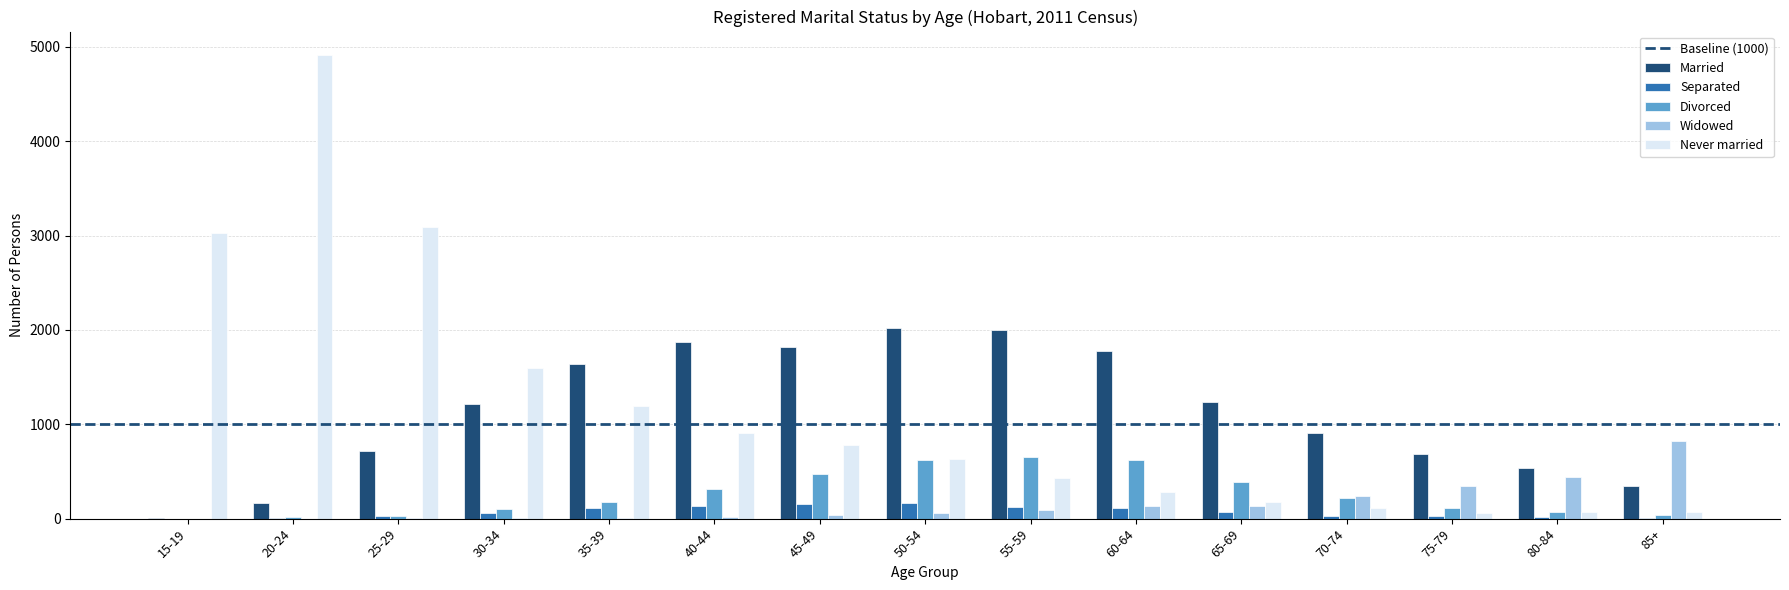

What is the difference between the Never married values at 60-64 and 55-59?

151